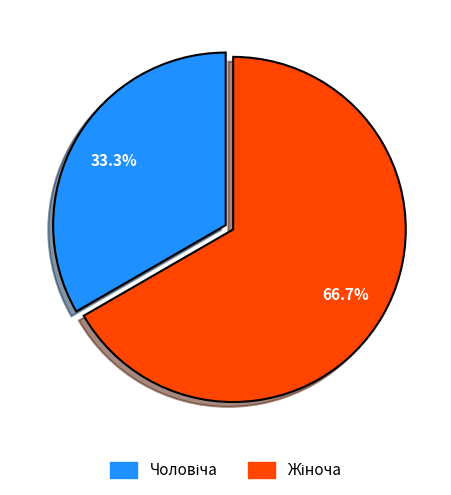

Count the number of slices in the pie.

2